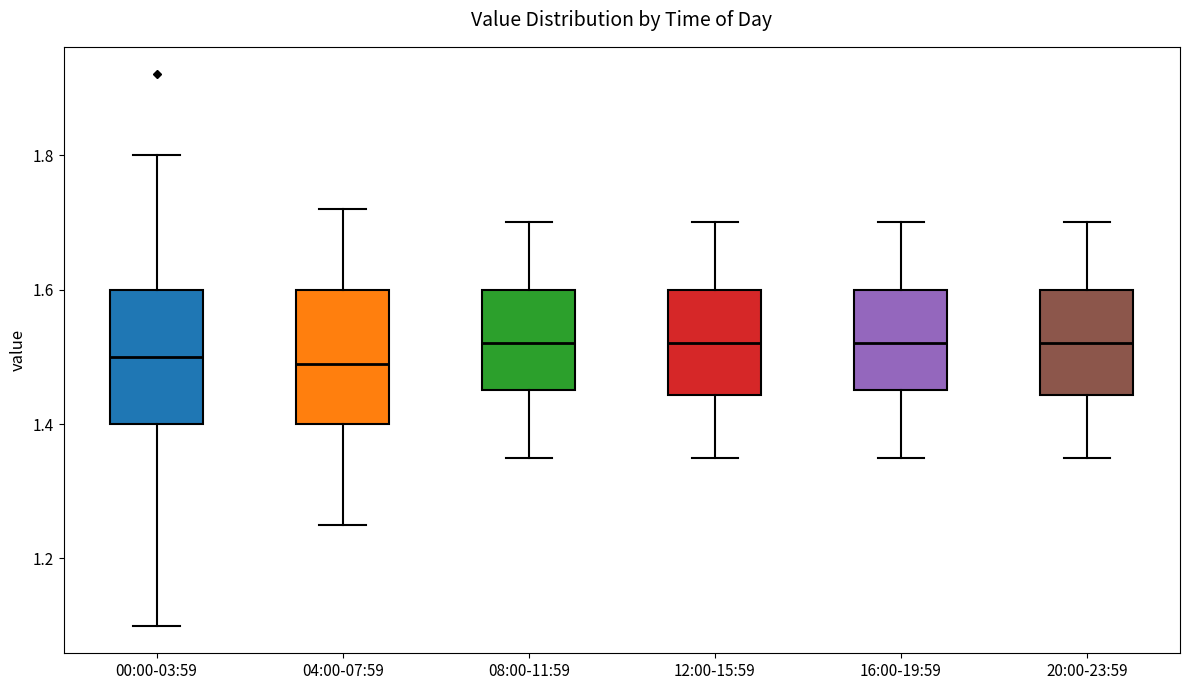

Reading left to right, read every box against the y-axis: the position of its median line, the range the box covers, and the ends of its whiskers. The values are not printed on the chart, so give them approximately, as read against the axis.

00:00-03:59: median 1.50, box 1.40 to 1.60, whiskers 1.10 to 1.80
04:00-07:59: median 1.50, box 1.40 to 1.60, whiskers 1.26 to 1.72
08:00-11:59: median 1.52, box 1.46 to 1.60, whiskers 1.36 to 1.70
12:00-15:59: median 1.52, box 1.44 to 1.60, whiskers 1.36 to 1.70
16:00-19:59: median 1.52, box 1.46 to 1.60, whiskers 1.36 to 1.70
20:00-23:59: median 1.52, box 1.44 to 1.60, whiskers 1.36 to 1.70